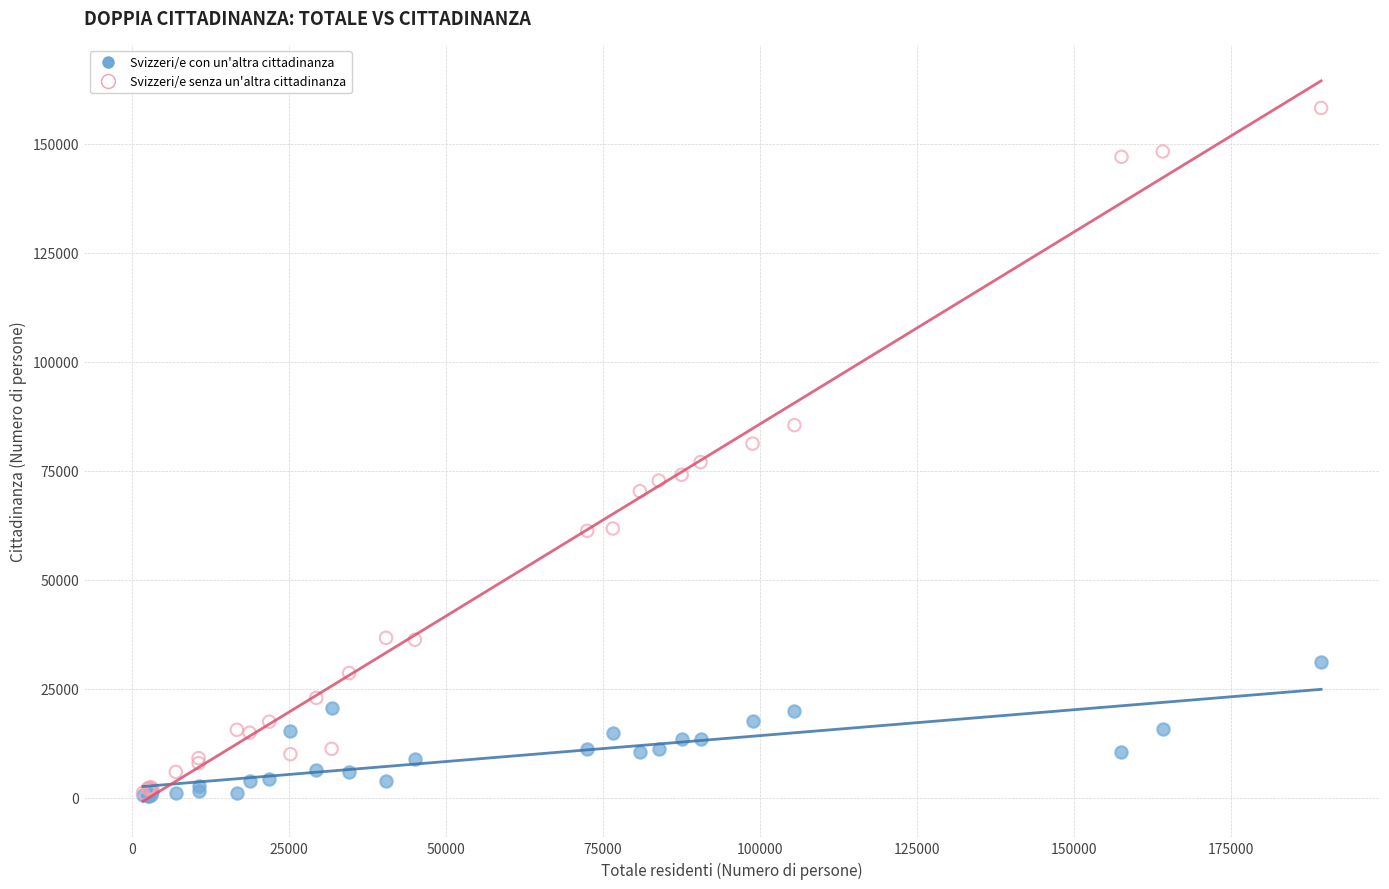

Which series has the largest Y range (max minus min)?

Svizzeri/e senza un'altra cittadinanza